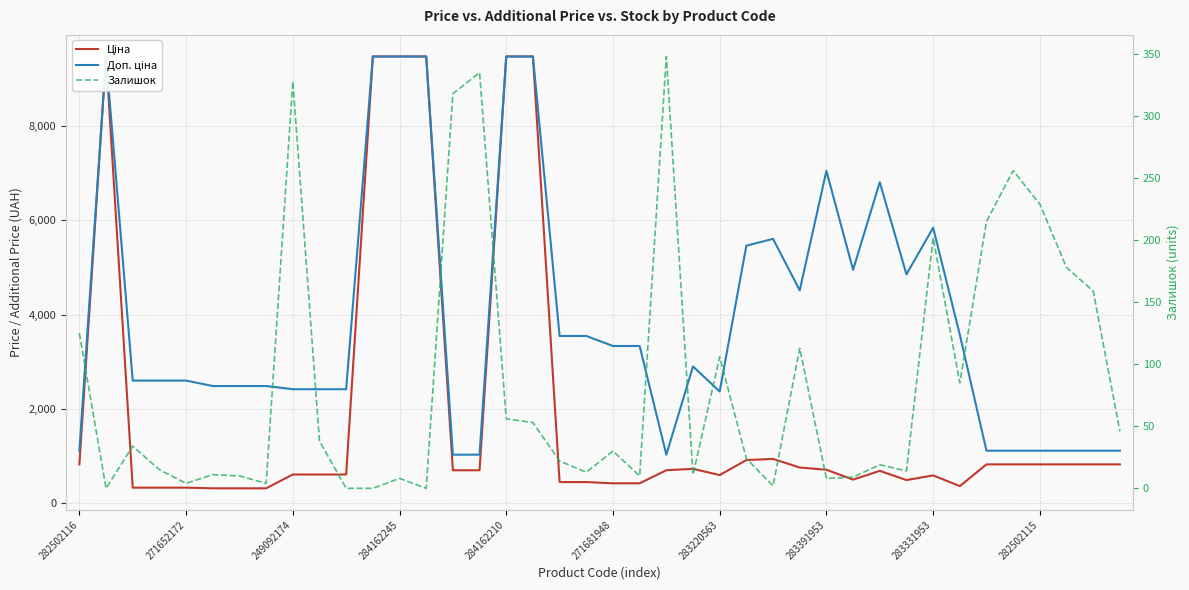

What is the value of the Ціна point at the 10th from the left?

603.7